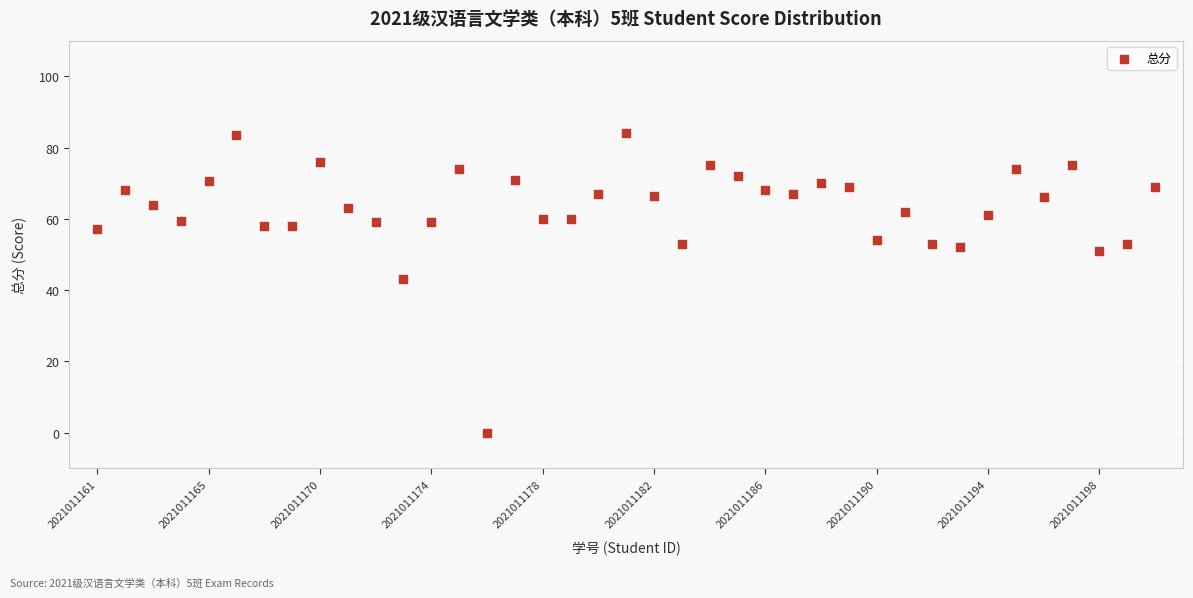

What is the range of Y values (max minus min)?

84.0